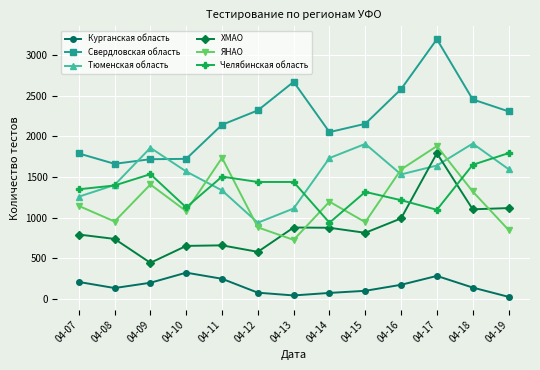

Where is the first local maximum for Челябинская область?

04-09